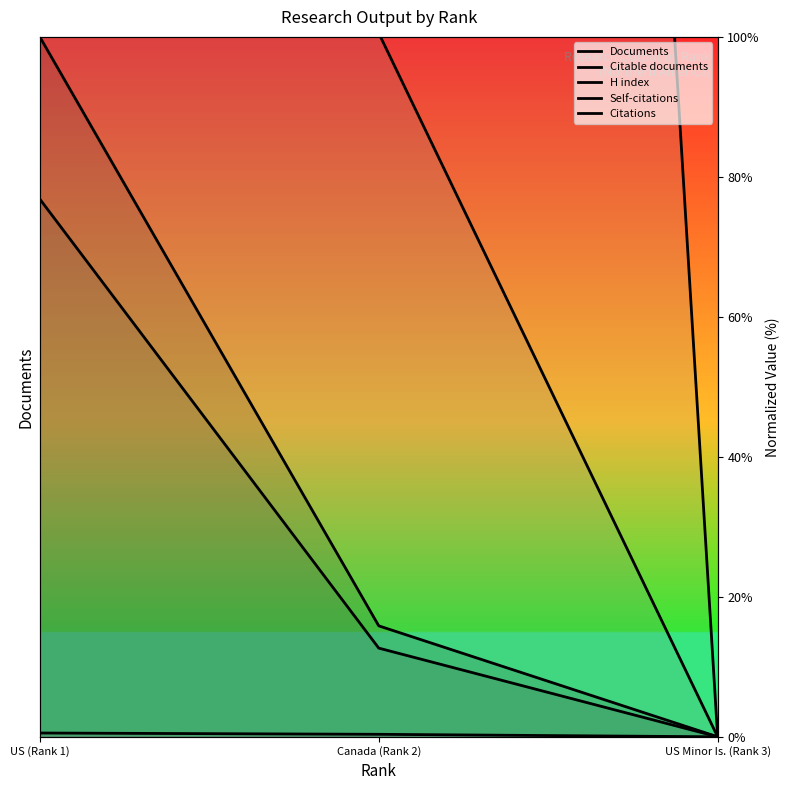

What is the difference between the maximum and second lowest values in the Self-citations series?

1452.5